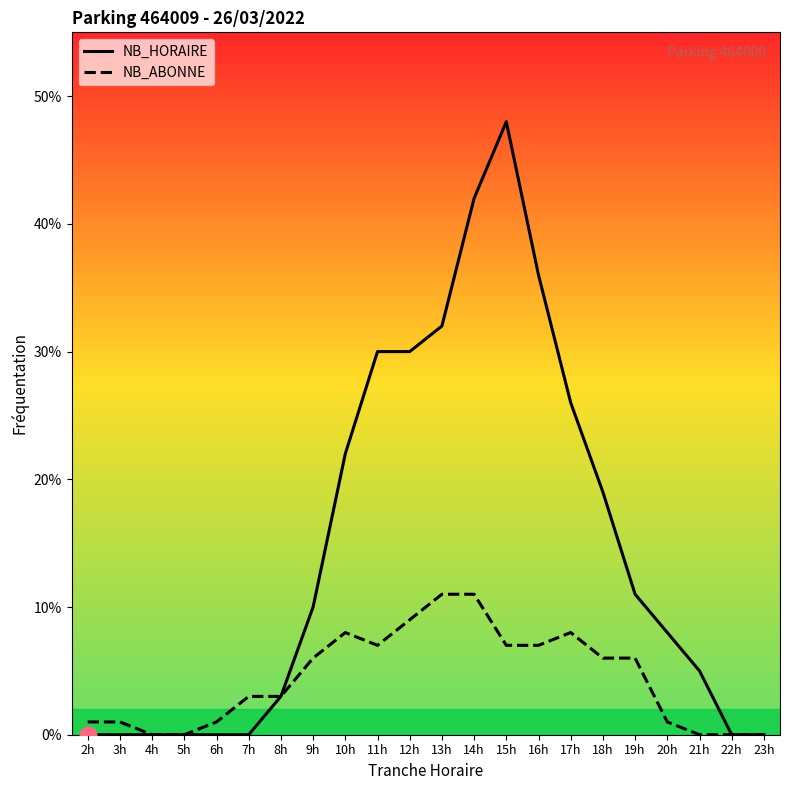

How many values in the NB_HORAIRE series exceed 10?

10